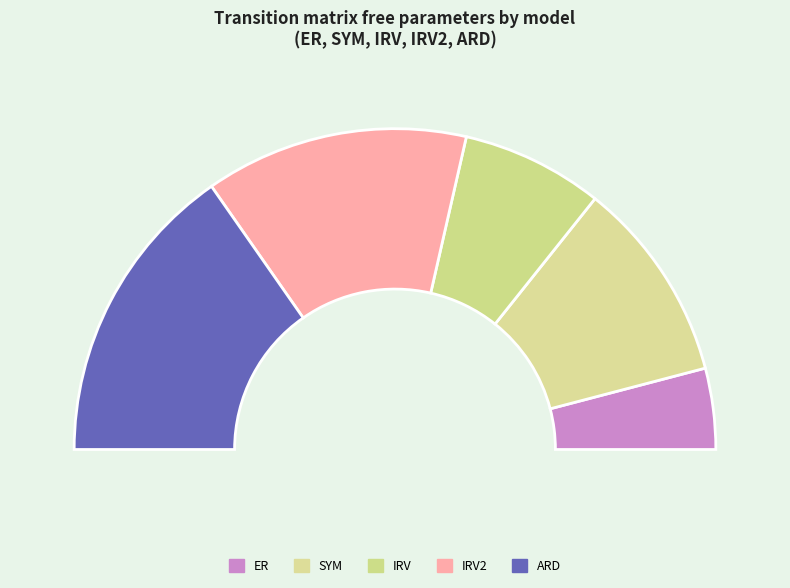

The 2 slice represents 5% of the pie. True or false?

True